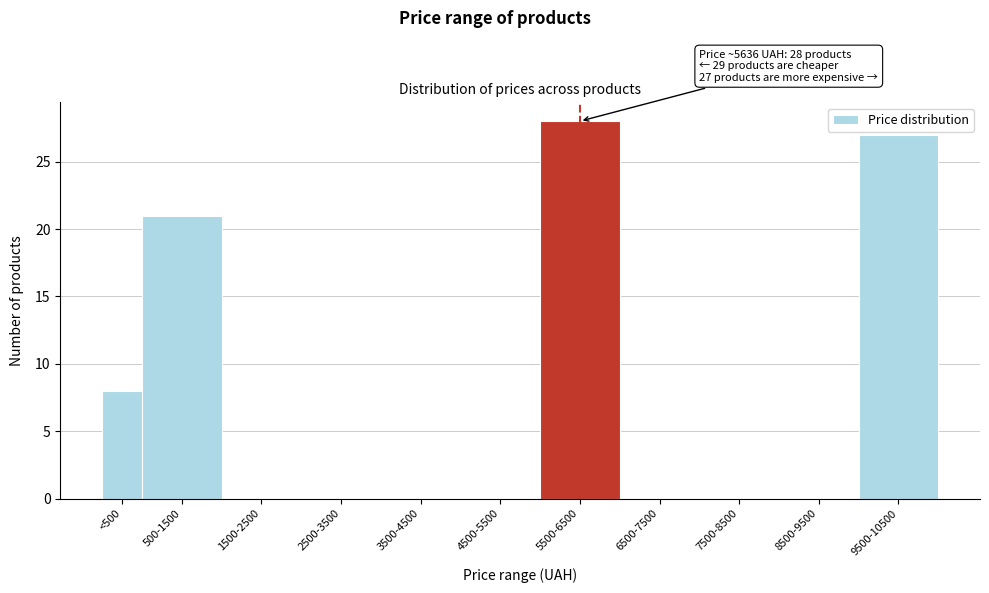

Reading left to right, list all the values displayed in this chart.

<500=8	500-1500=21	1500-2500=0	2500-3500=0	3500-4500=0	4500-5500=0	5500-6500=28	6500-7500=0	7500-8500=0	8500-9500=0	9500-10500=27